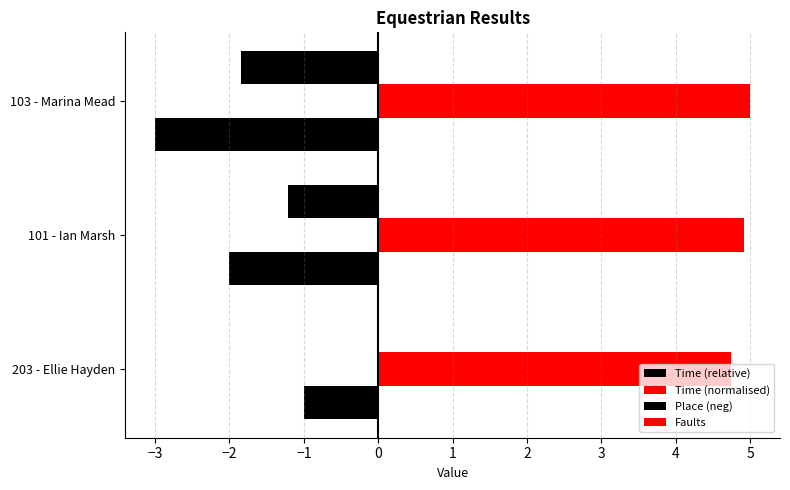

How many distinct data groups are displayed?

3